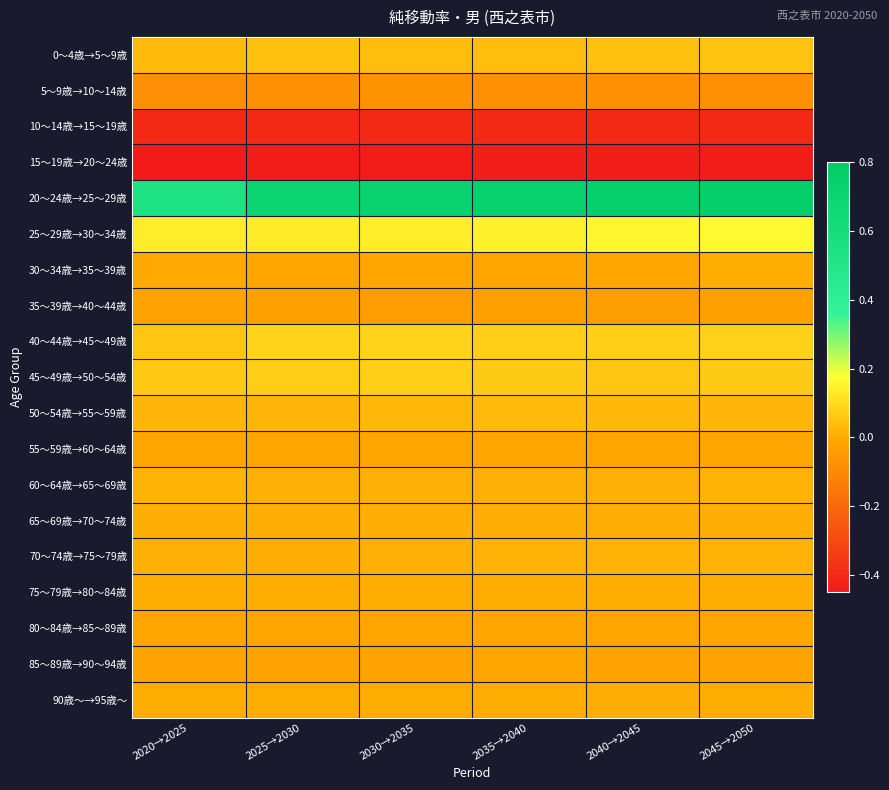

At how many categories does at least one series exceed 0?

6